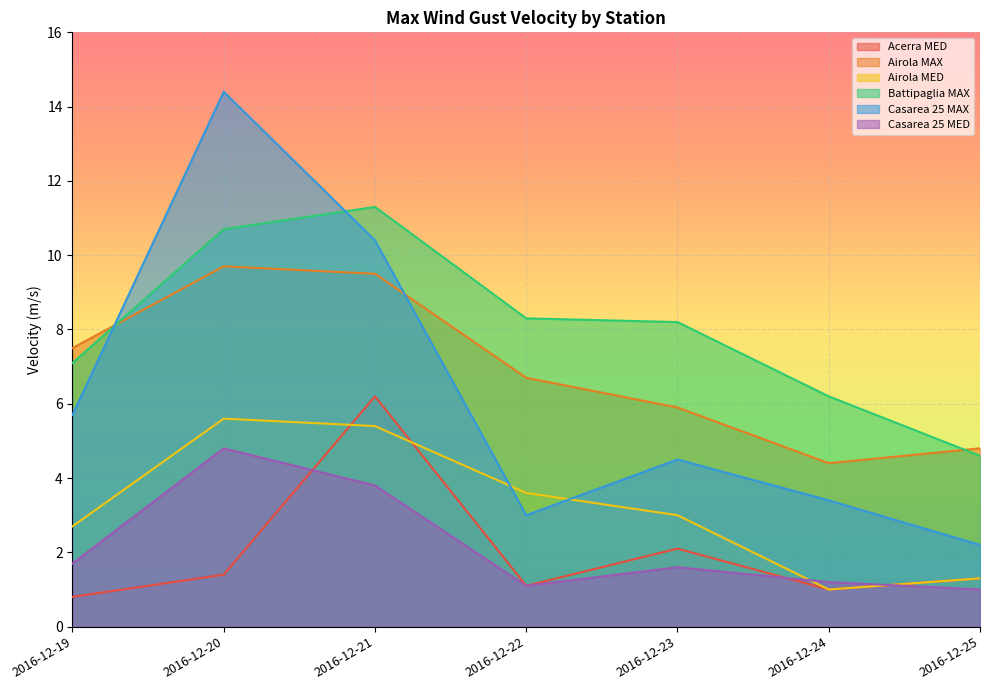

Where is the first local minimum for Airola MED?

2016-12-24